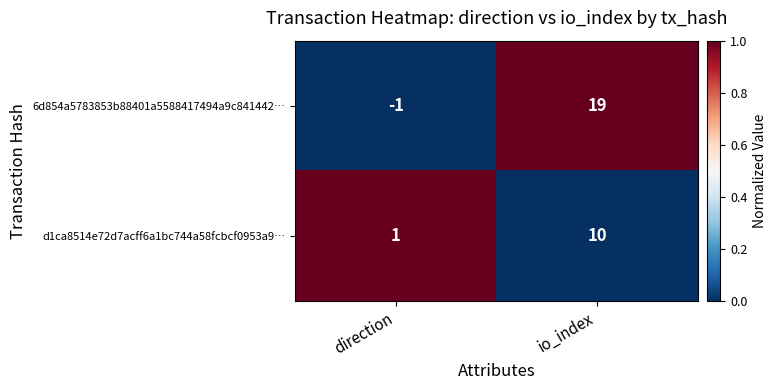

How many distinct data groups are displayed?

2